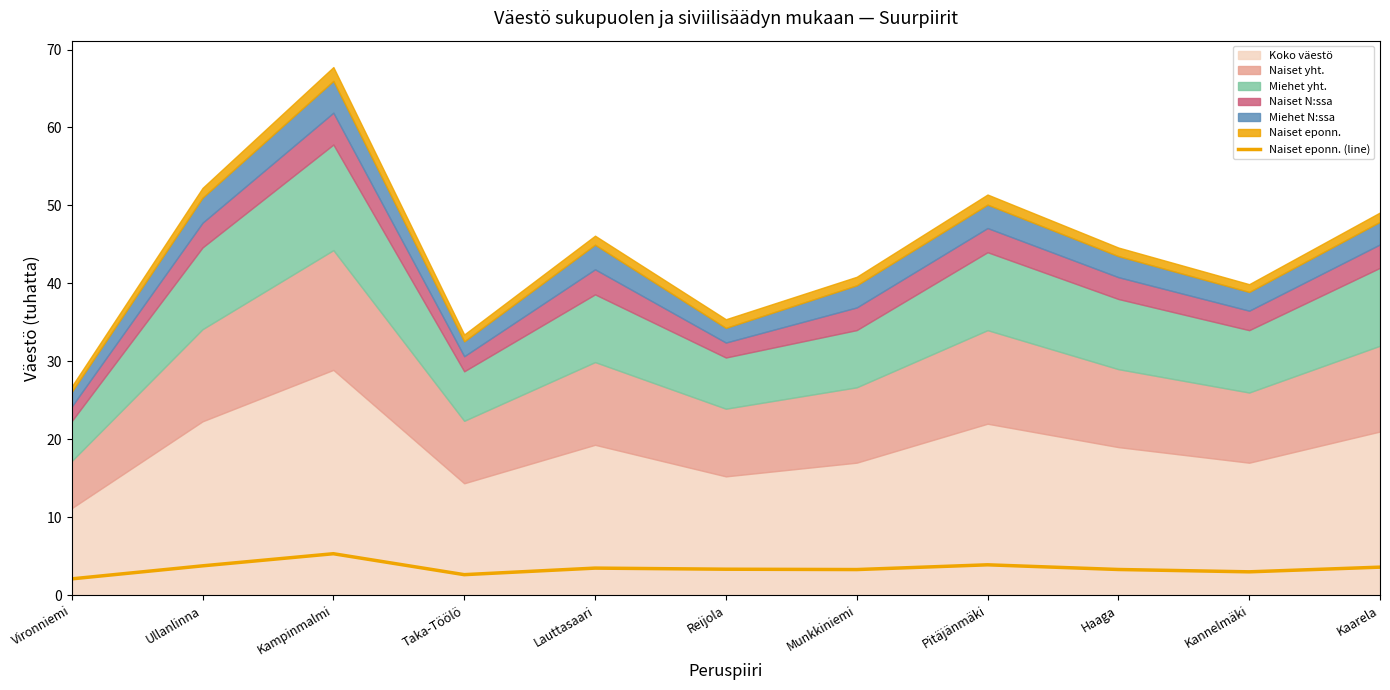

At which label is the value closest to 3?

Kannelmäki